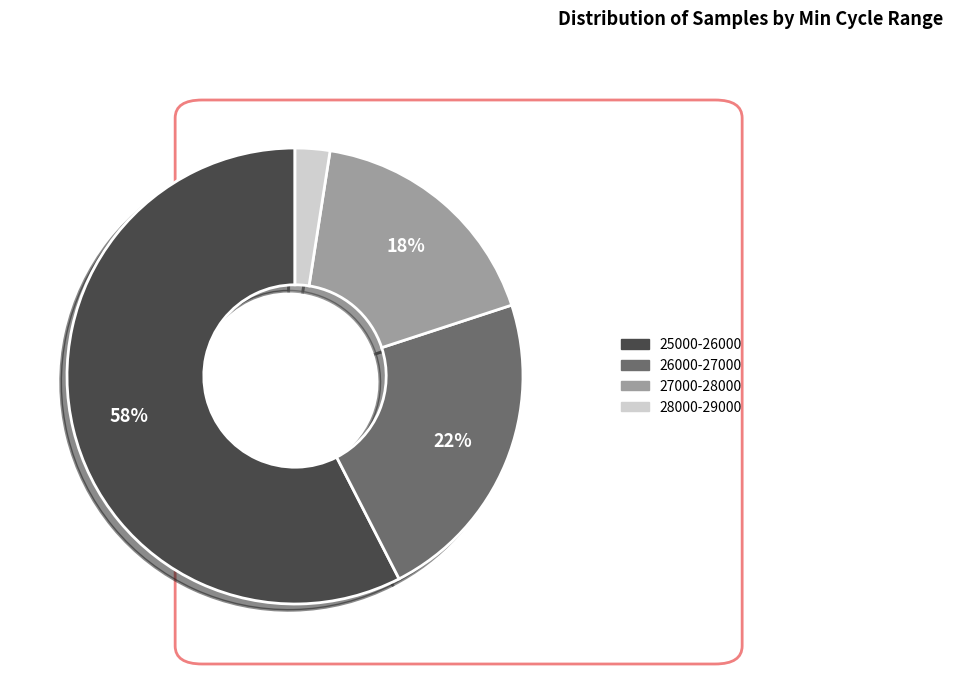

To the nearest percent, what is the average slice percentage?

25%